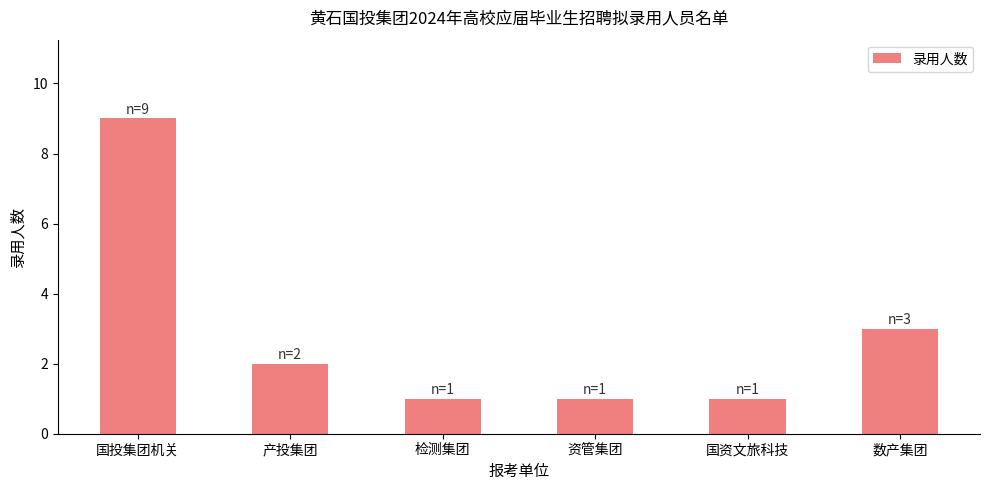

How many values are below 2?

3